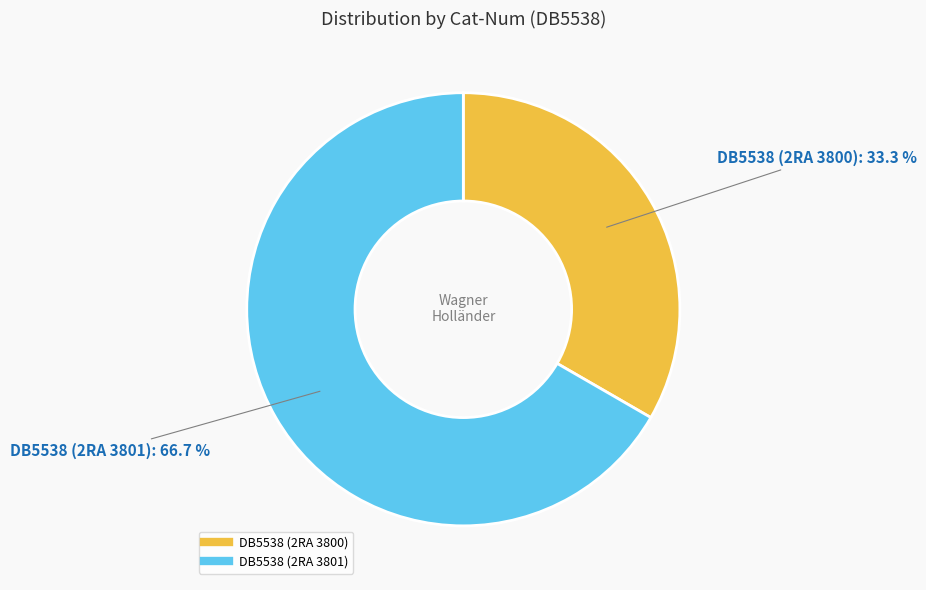

True or false: DB5538 (2RA 3801) accounts for 74% of the total.

False